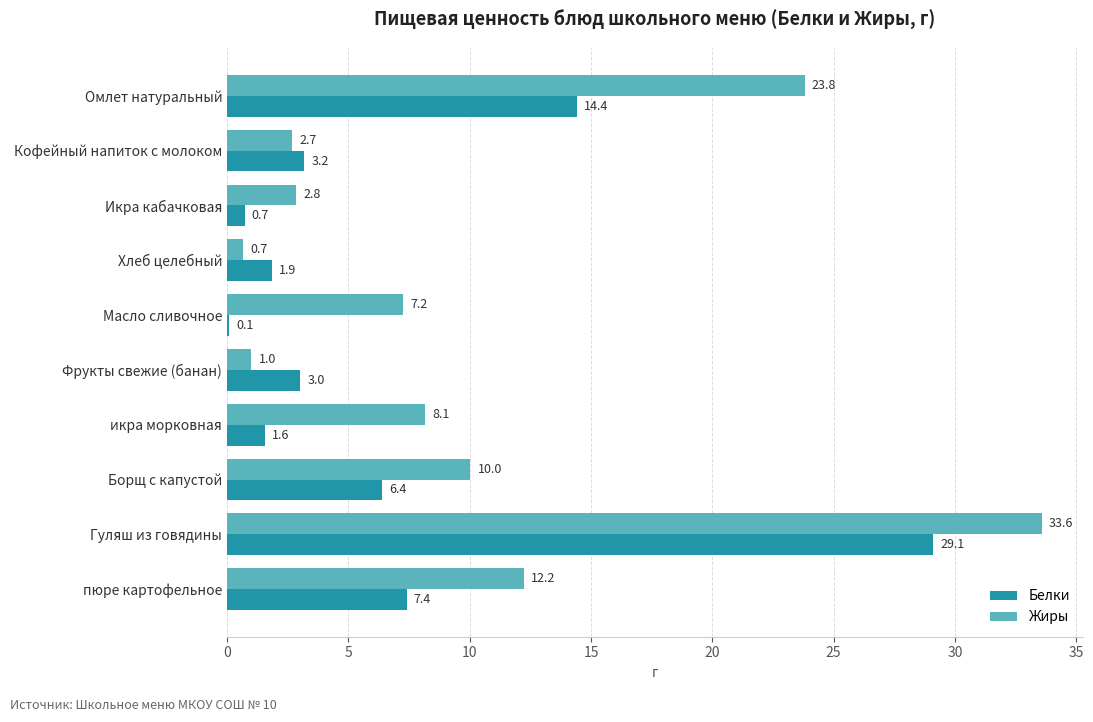

What is the total value across all series at Гуляш из говядины?

62.7